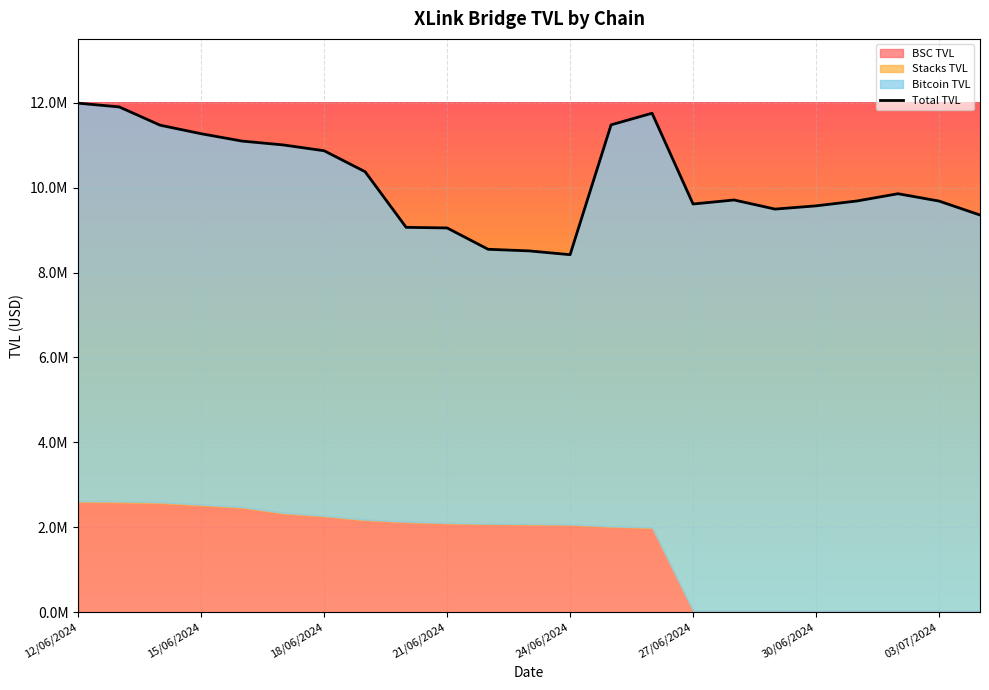

What is the maximum value shown in the chart?

11986487.8